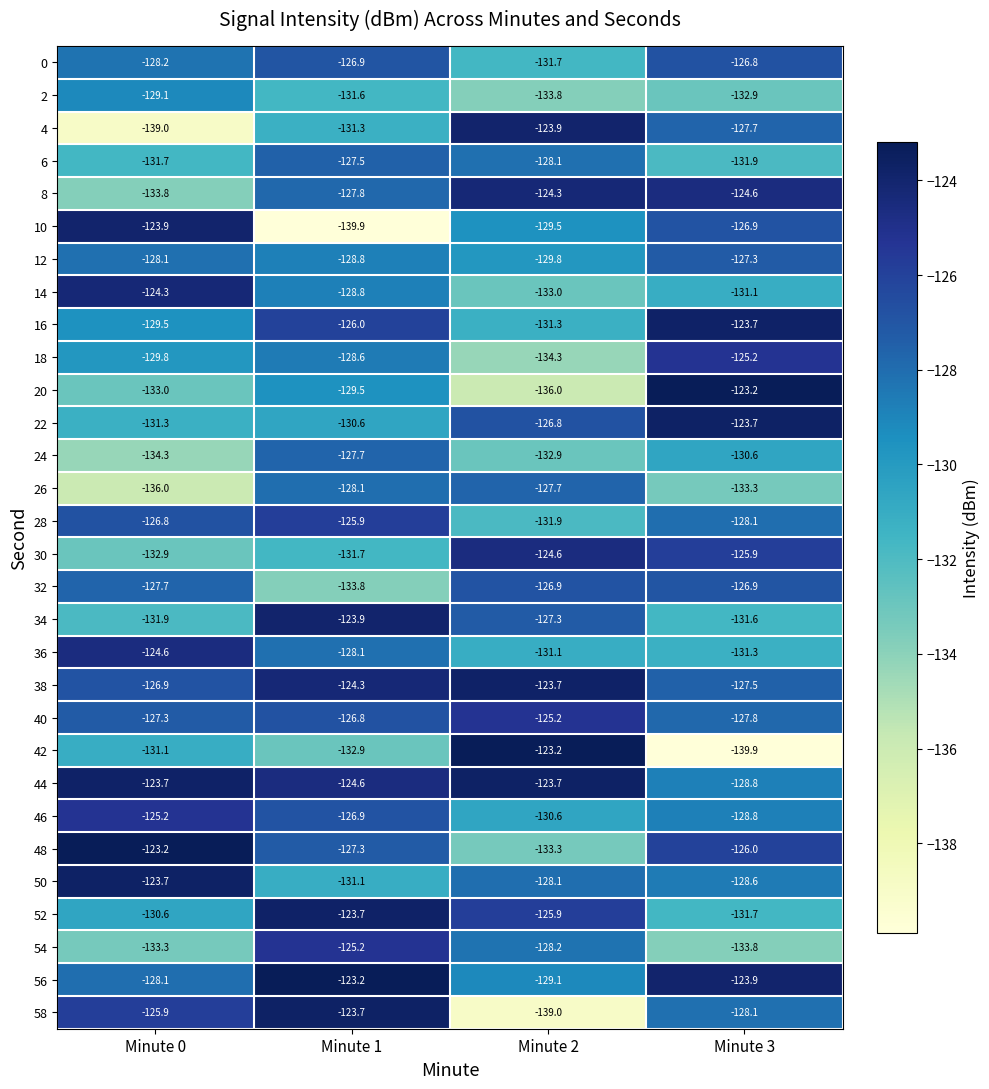

What is the highest value of the 4 series?

-123.9